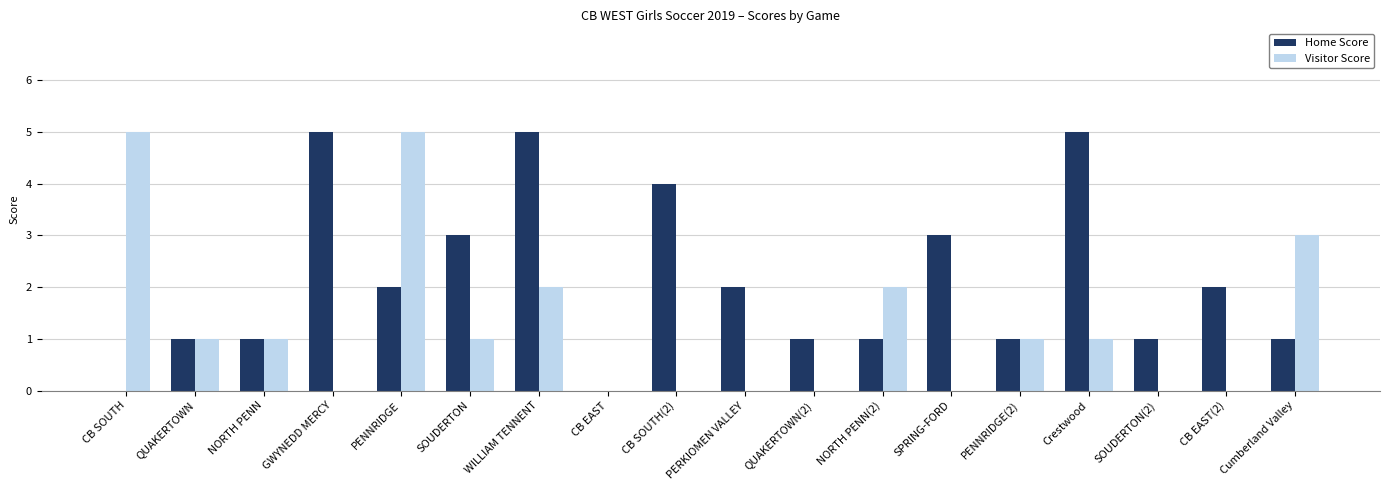

Is the value of Home Score at Crestwood greater than the value of Visitor Score at SPRING-FORD?

Yes